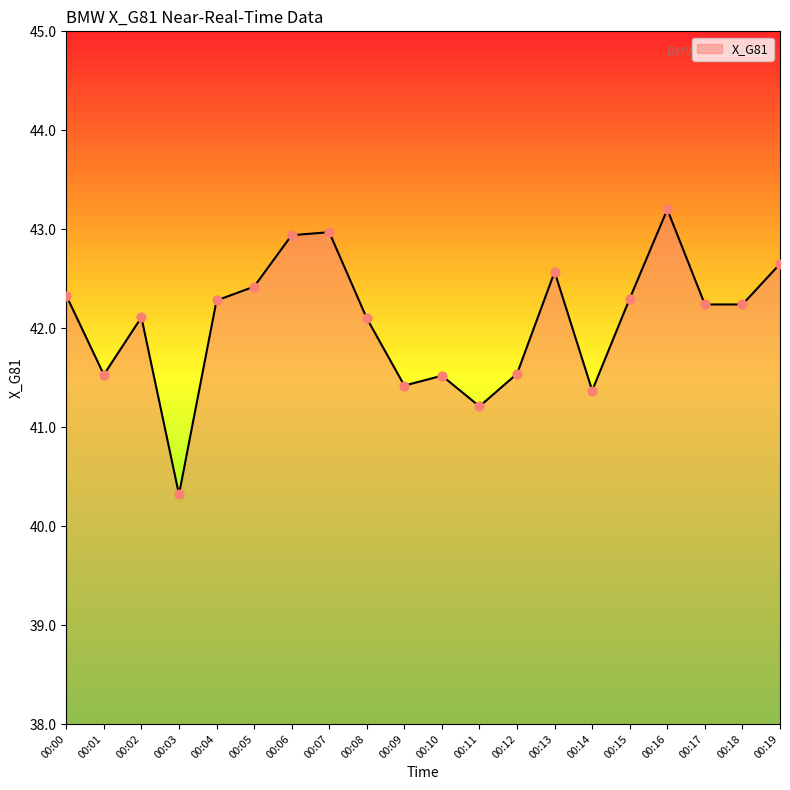

What is the change in value from 00:00 to 00:03?

-2.0